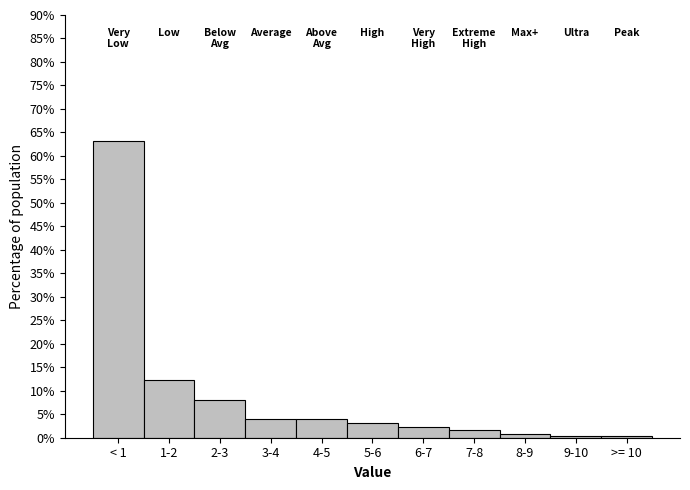

Reading left to right, what are all the values shown in this chart?

< 1=63.1	1-2=12.3	2-3=7.9	3-4=4.0	4-5=4.0	5-6=3.2	6-7=2.4	7-8=1.6	8-9=0.8	9-10=0.4	>= 10=0.4